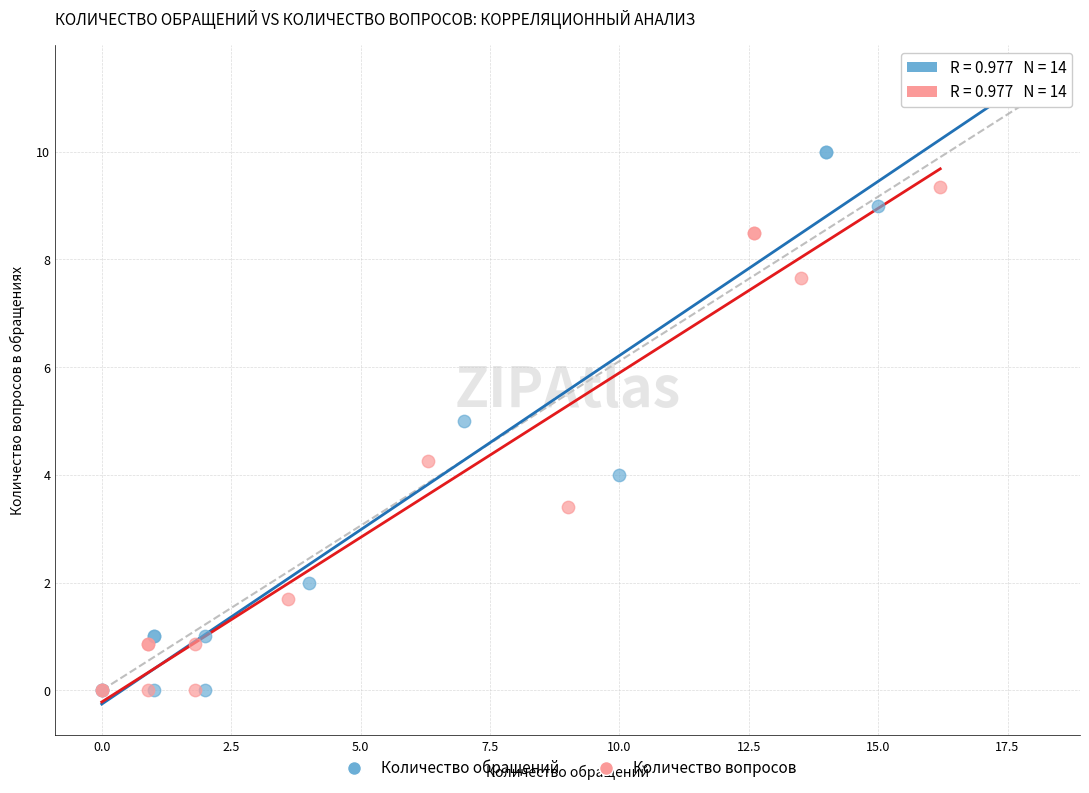

Which series reaches the maximum Y coordinate?

Количество обращений